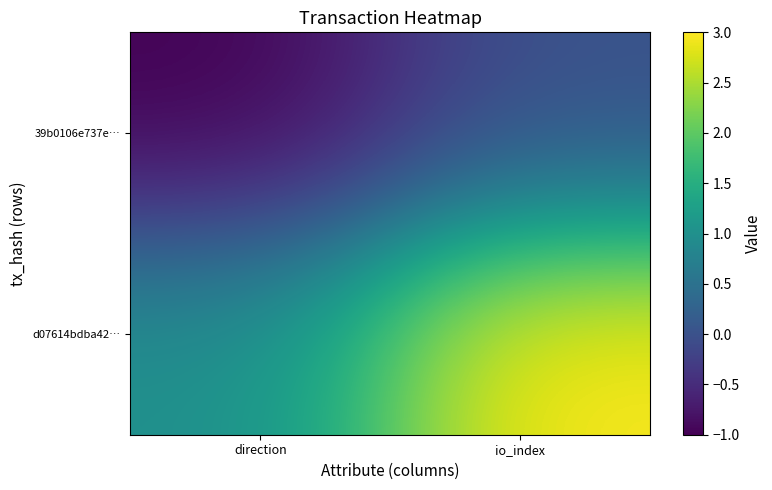

Which series has the largest total across all categories?

d07614bdba42…